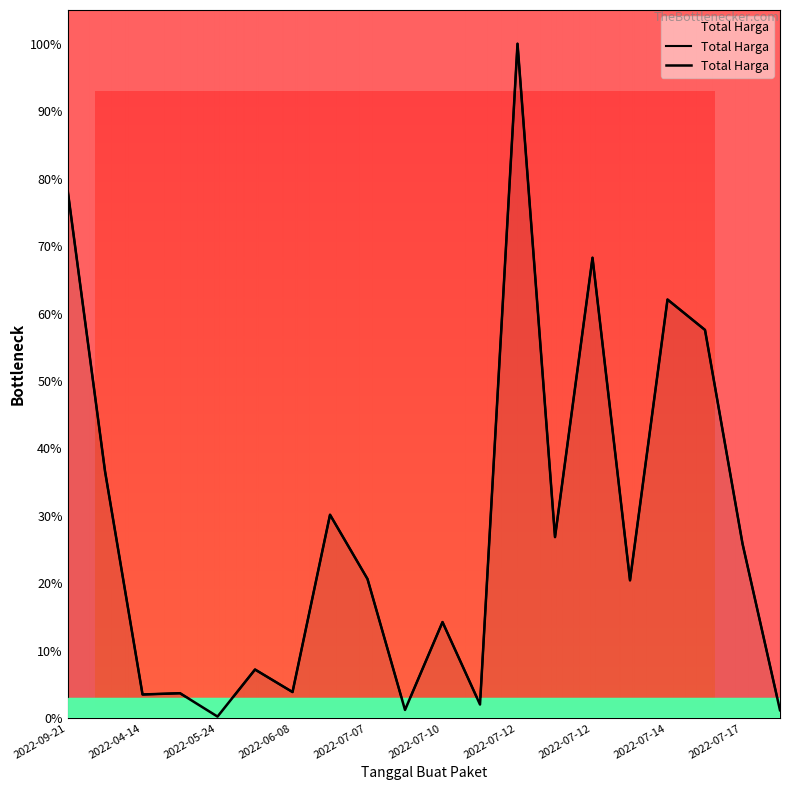

At which label does the data first exceed 20?

2022-09-21